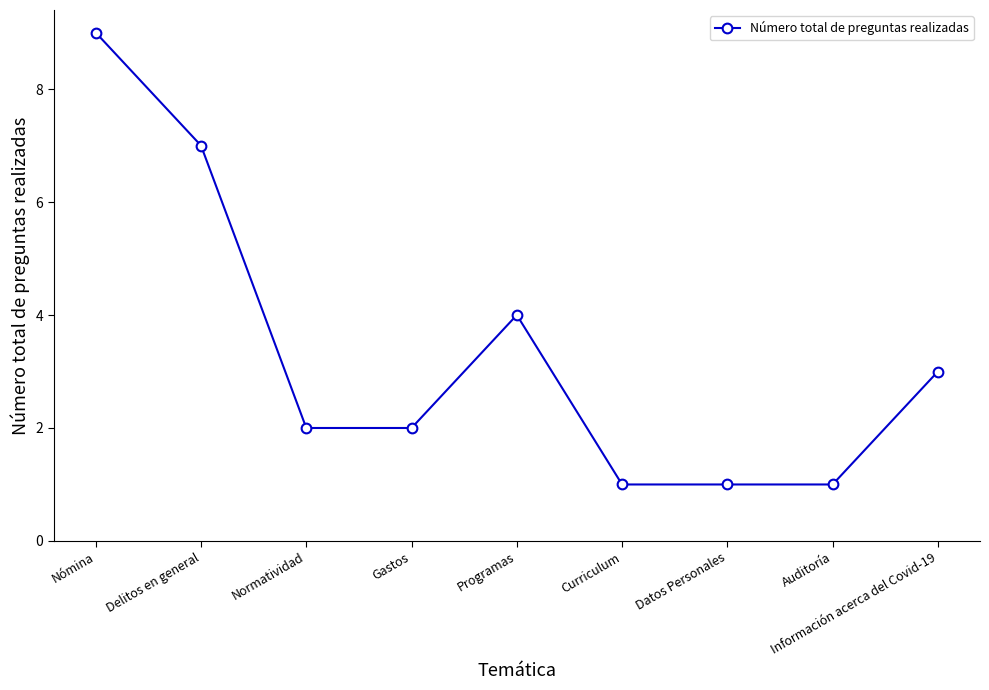

What position from the right is Datos Personales?

3